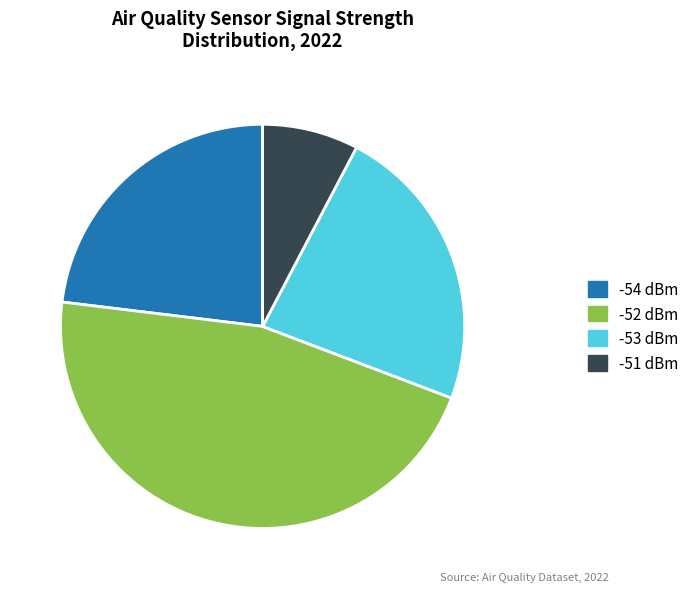

Which slice is the largest?

-52 dBm